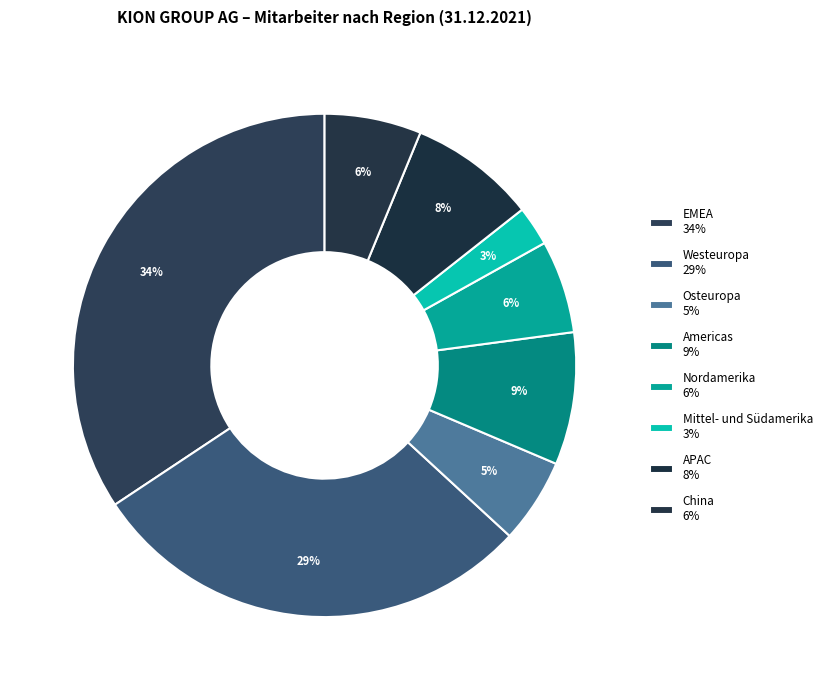

How many slices are in this pie chart?

8